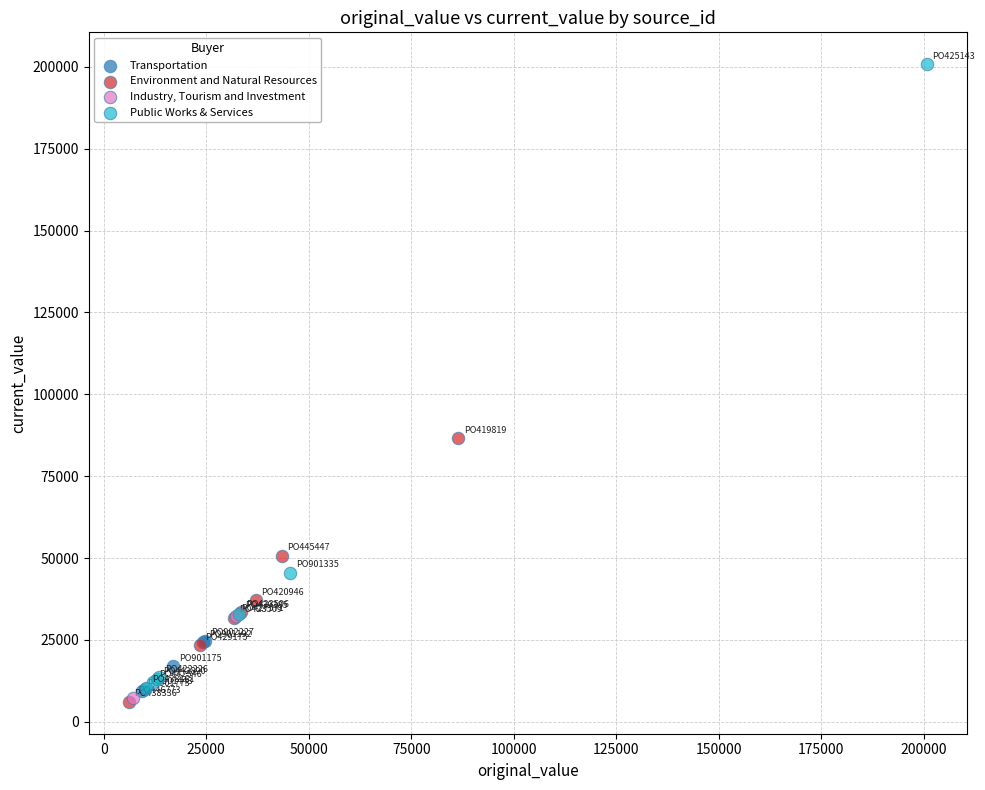

What are all the series names shown in the legend?

Transportation, Environment and Natural Resources, Industry, Tourism and Investment, Public Works & Services